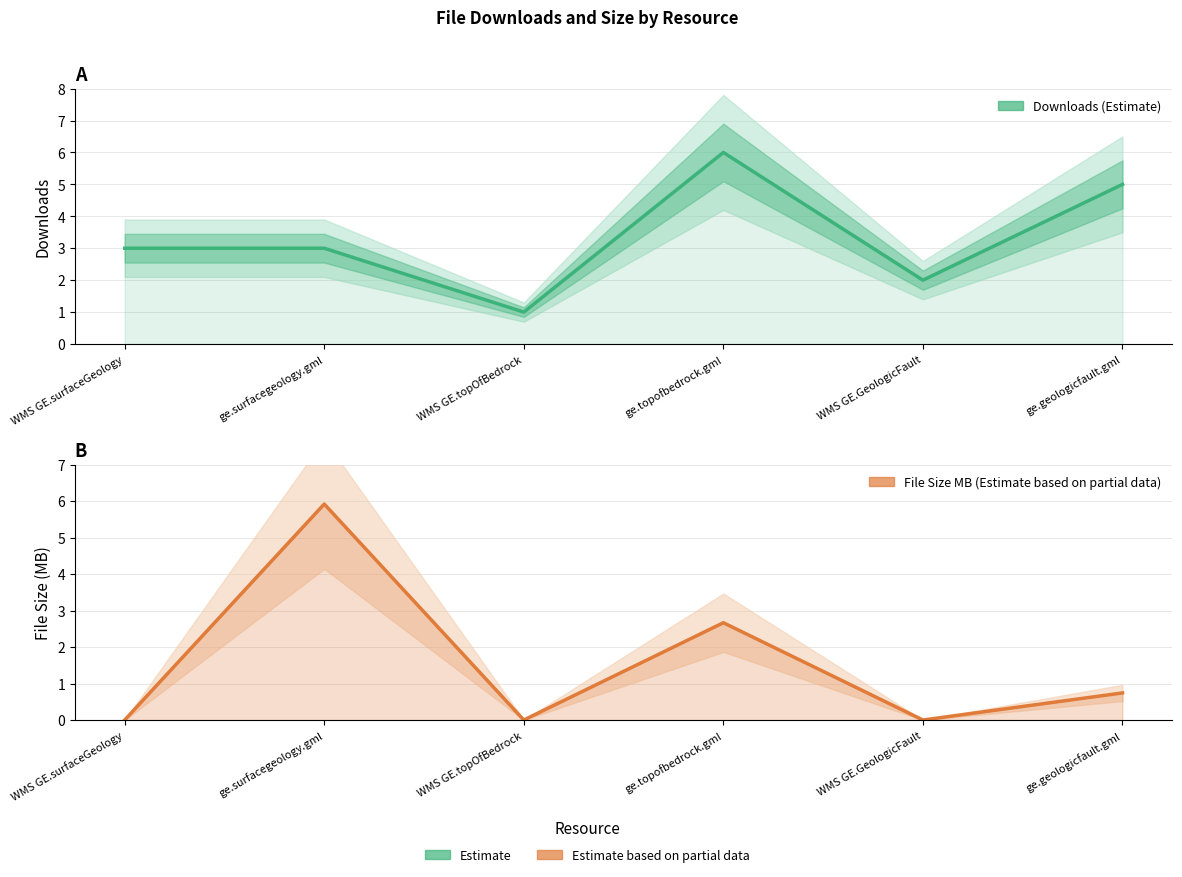

Reading left to right, list all the values displayed in this chart.

downloads: 3.0	3.0	1.0	6.0	2.0	5.0
filesize_mb: 0.0	5.9	0.0	2.7	0.0	0.7